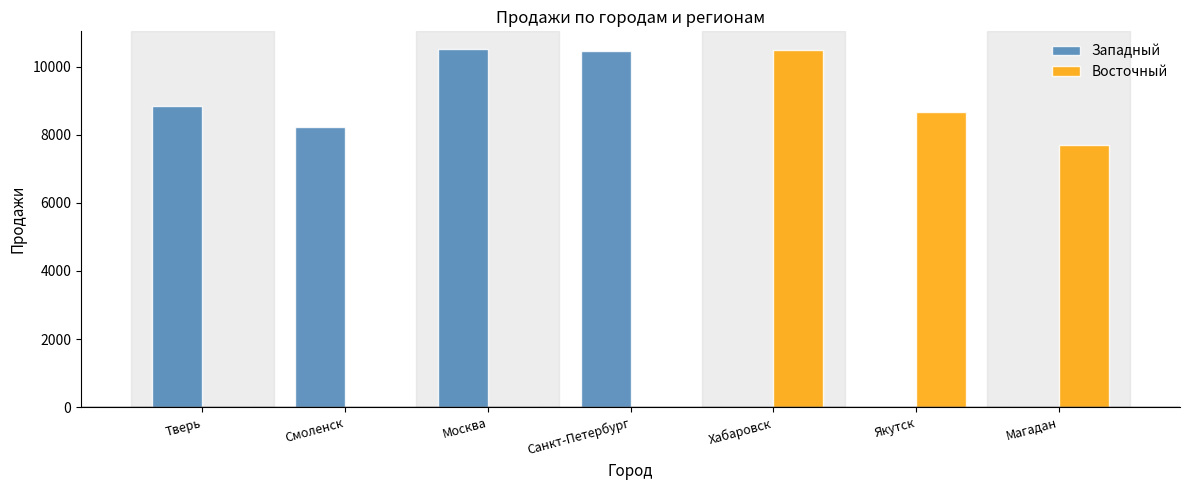

What is the sum of all Восточный values?

26894